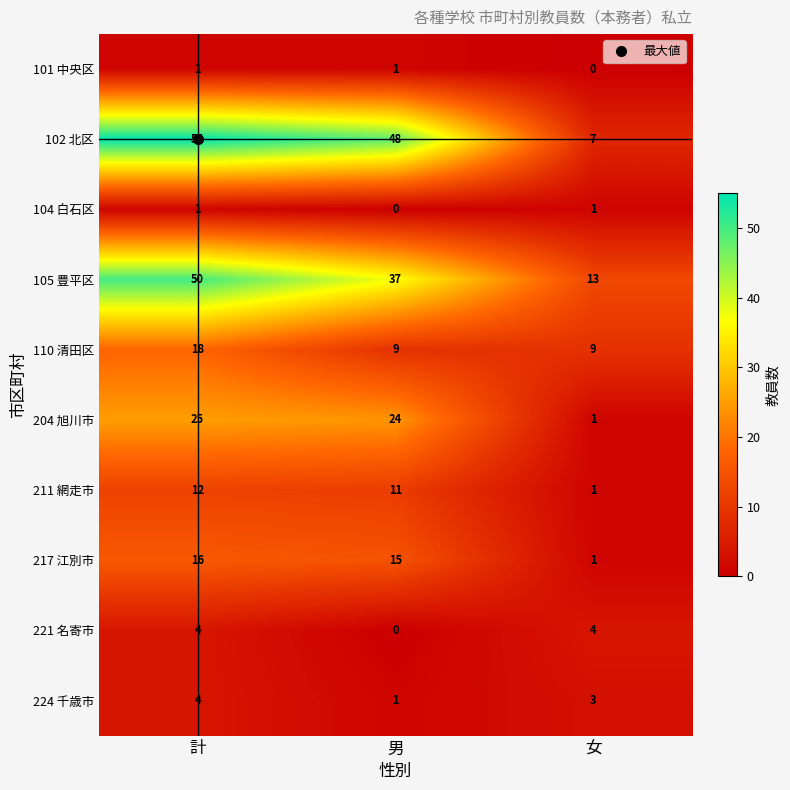

At which category is the sum across all series the highest?

計